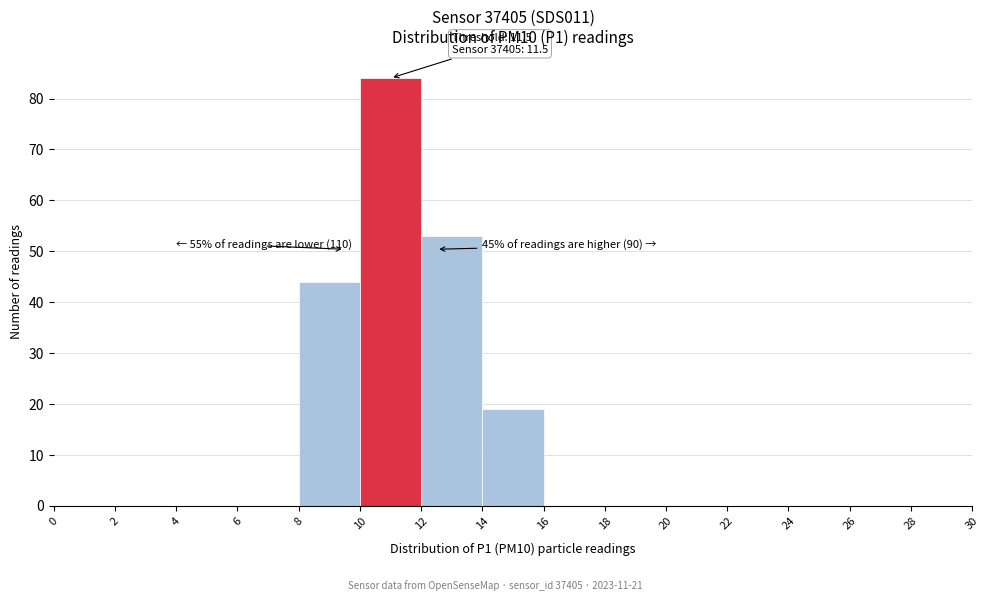

Which range on the x-axis has the tallest bar?

10 to 12